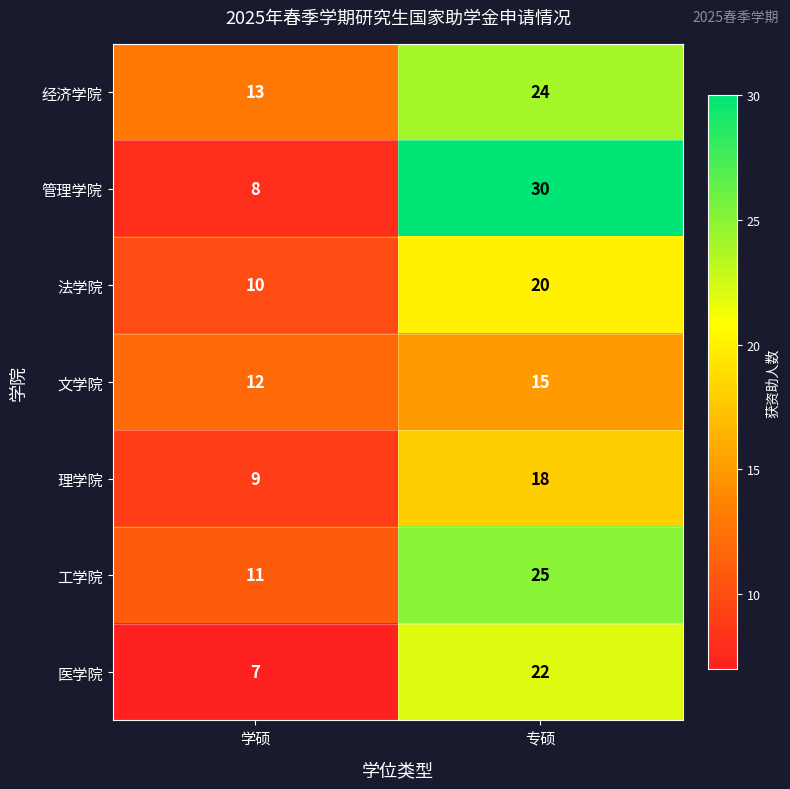

Which series has the largest range (max minus min)?

管理学院